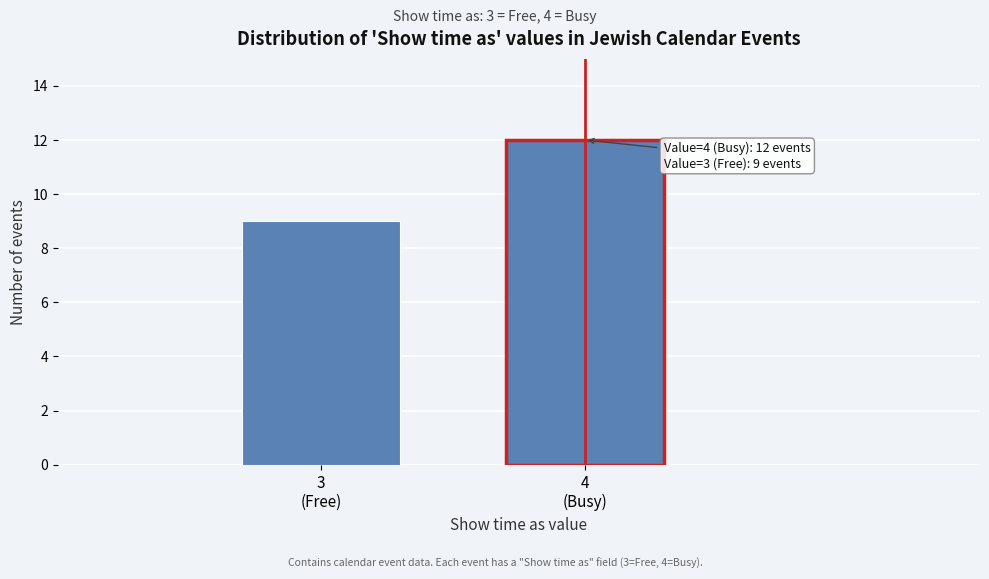

Reading left to right, transcribe all the data shown in this chart.

9	12